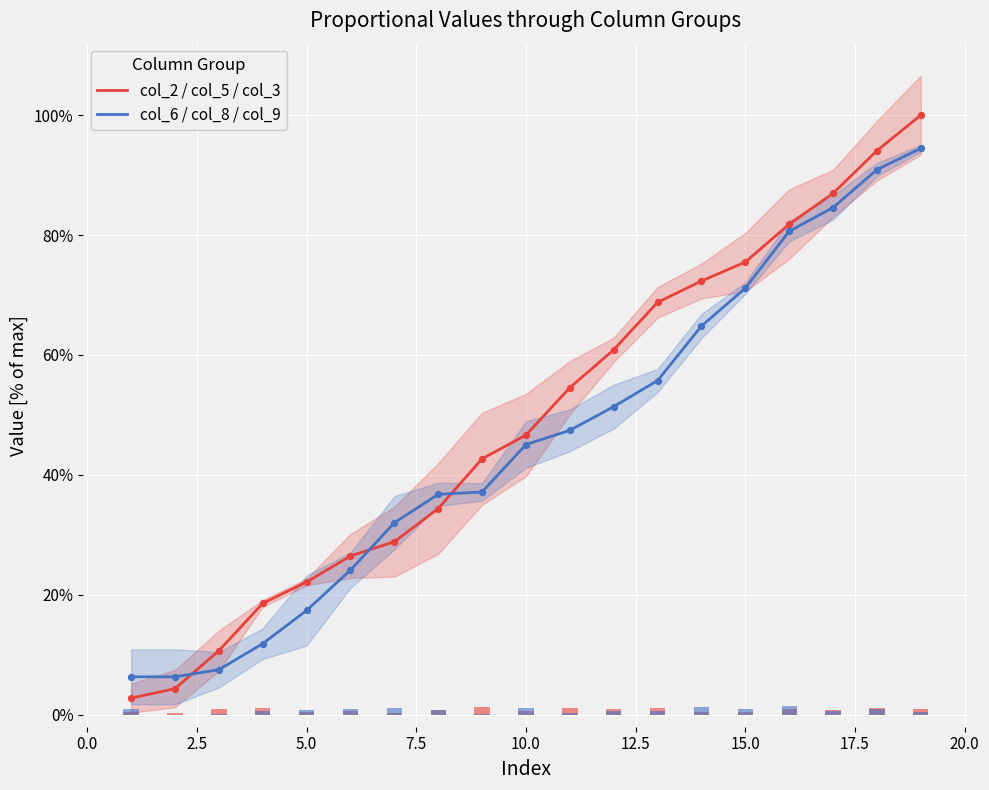

What is the maximum value for col_6 / col_8 / col_9?

94.5